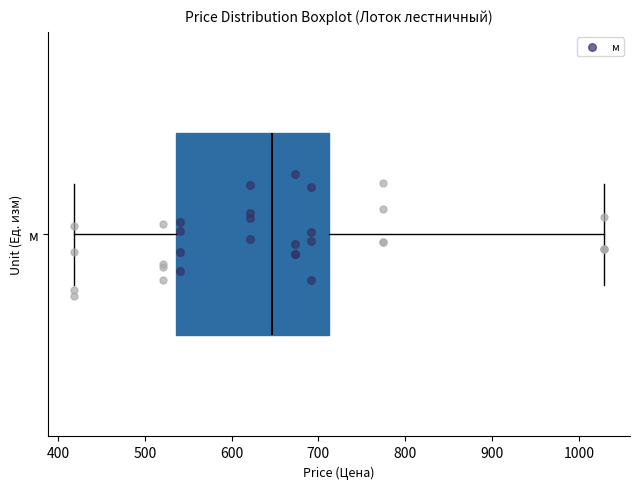

Where does the left whisker of the box for м end on the x-axis? The values are not printed on the chart, so give them approximately, as read against the axis.

420